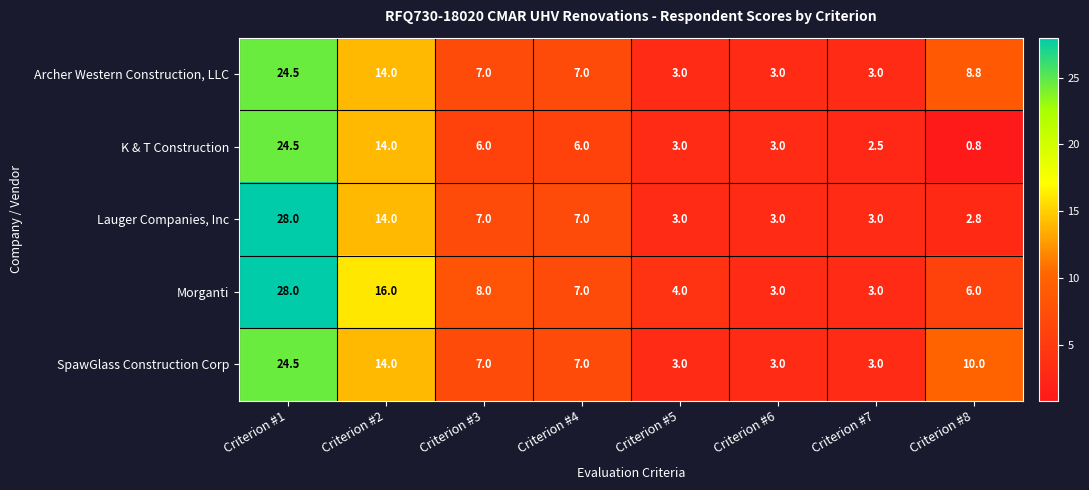

Count the number of data series in this chart.

5